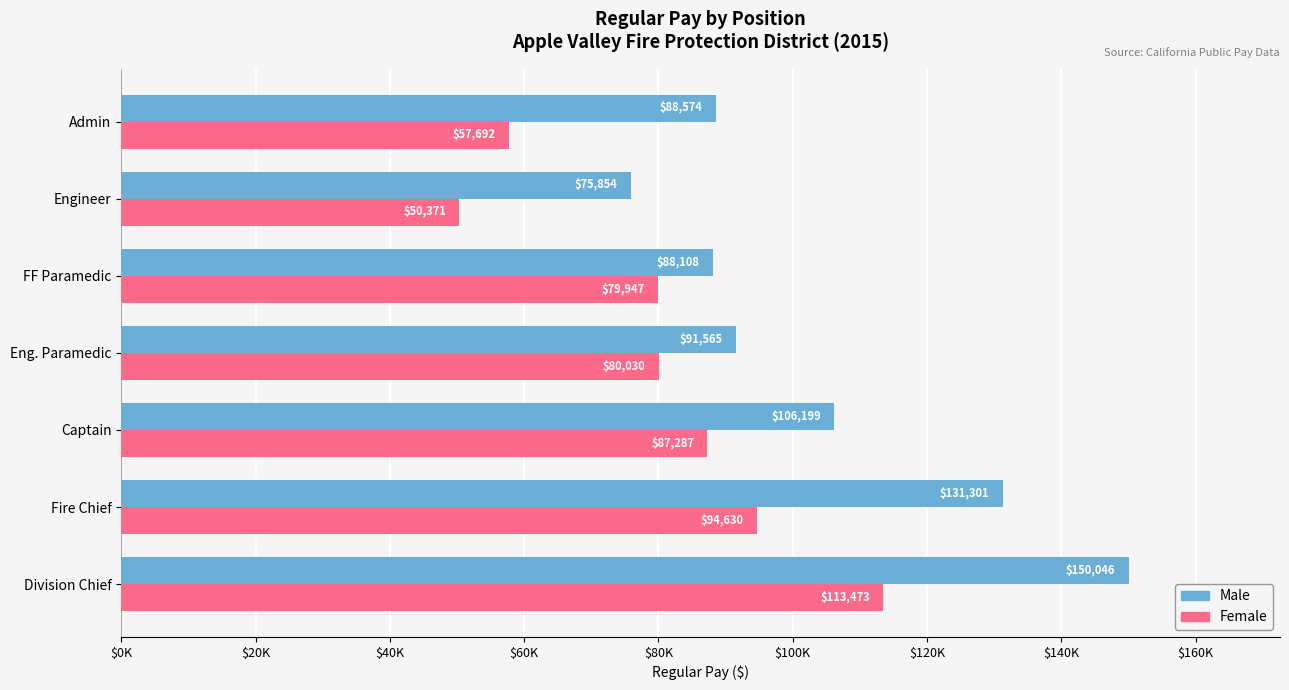

What are all the series names shown in the legend?

Male, Female